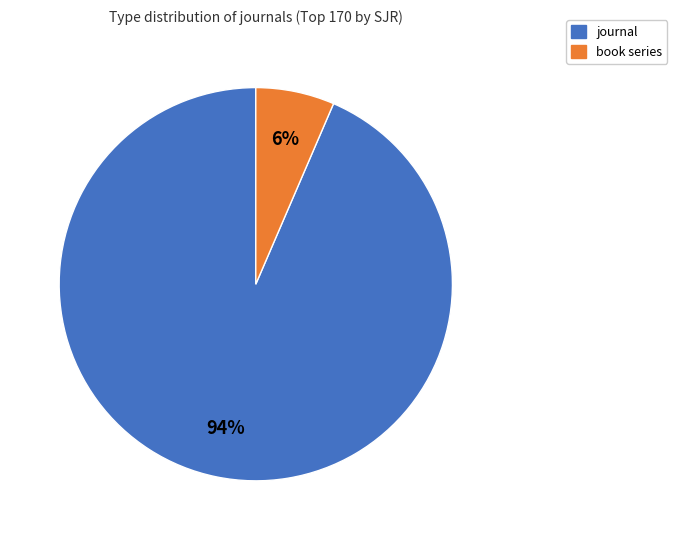

What is the largest slice in the pie chart?

journal